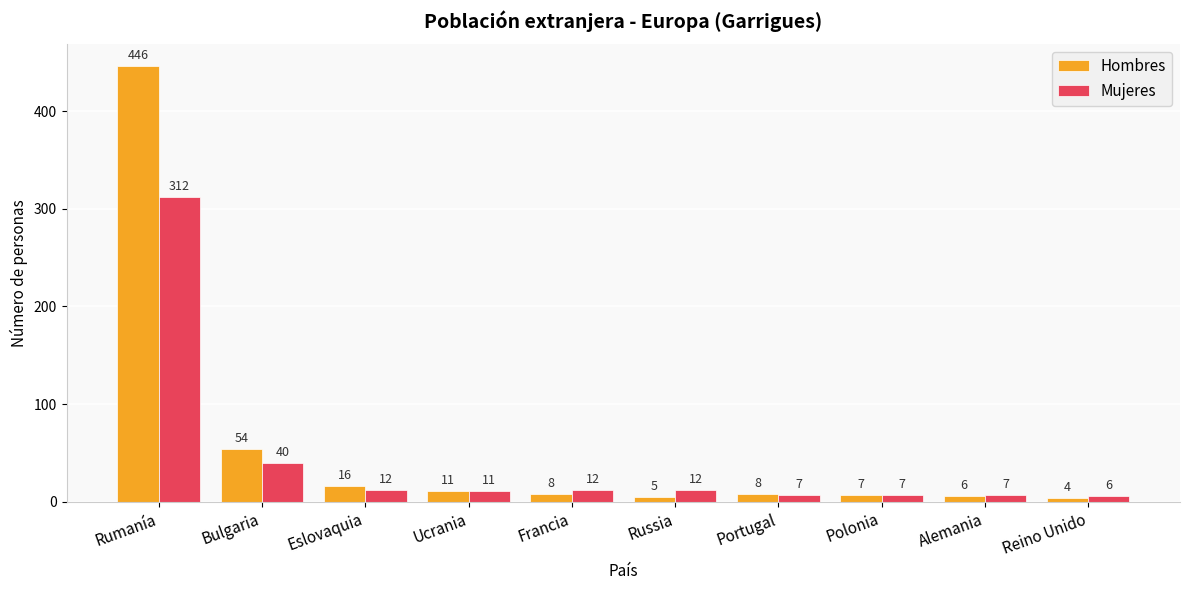

True or false: Hombres has a value of 7 at Polonia.

True